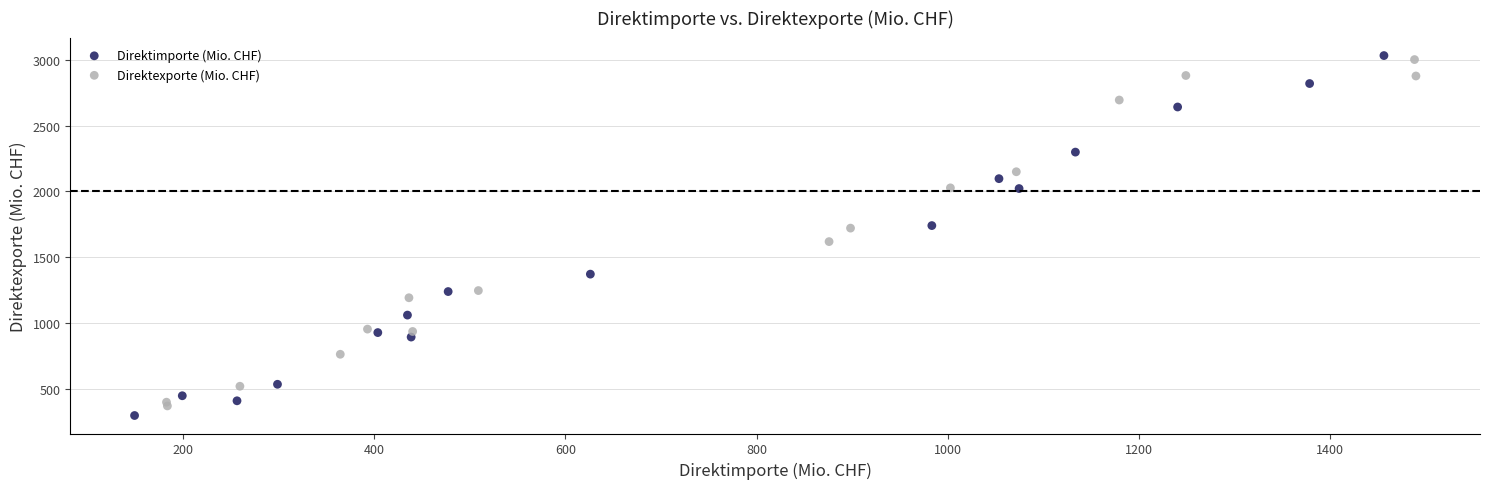

Which series has the widest spread of Y values?

Direktimporte (Mio. CHF)